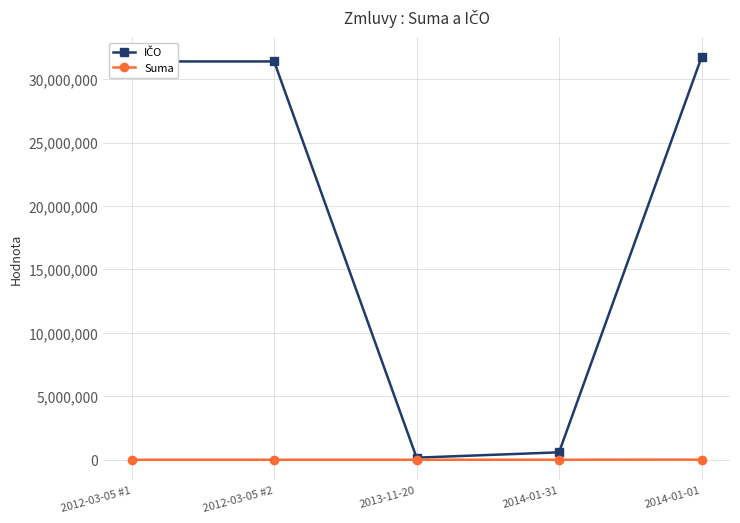

What position from the right is 2012-03-05 #1?

5